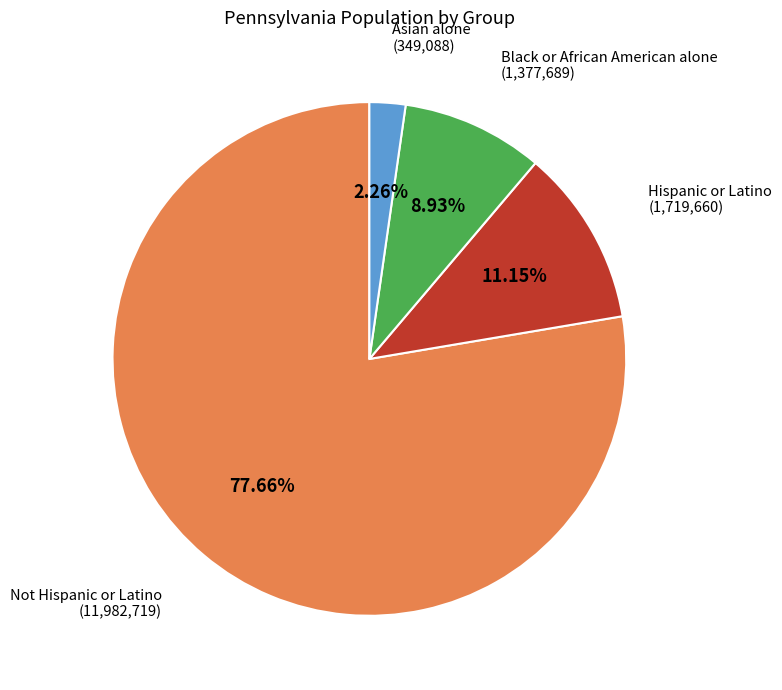

Does any single category account for the majority?

Yes